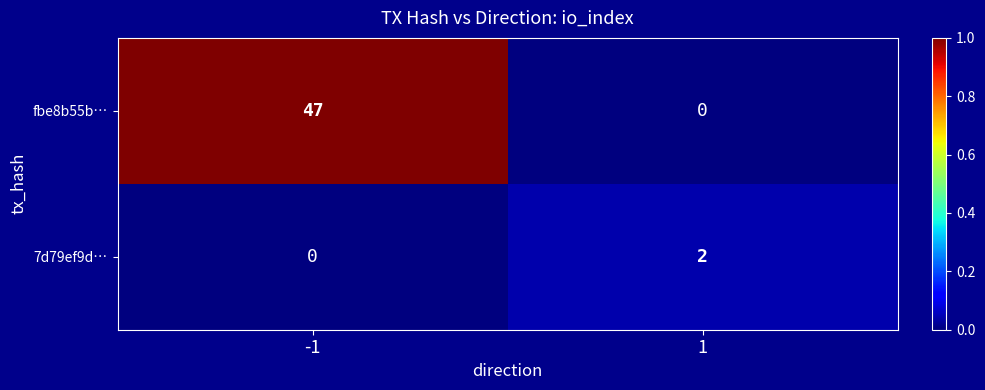

What is the average value of the fbe8b55b… series?

24